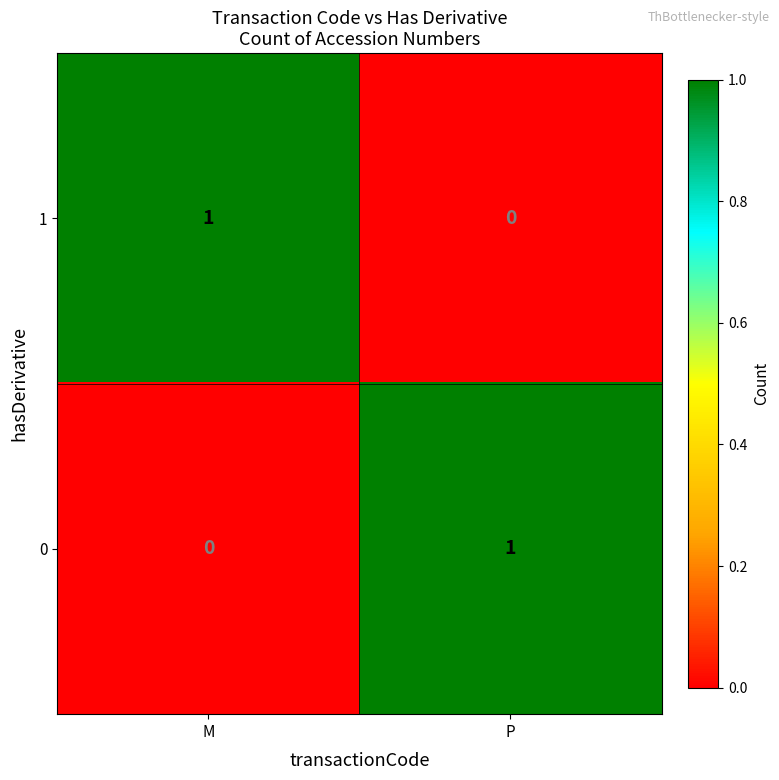

At how many categories does at least one series exceed 0?

2